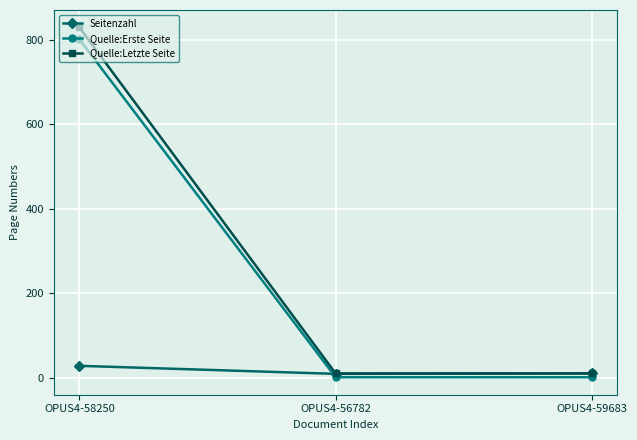

What is the approximate value of Seitenzahl at OPUS4-58250, to the nearest 10?

30